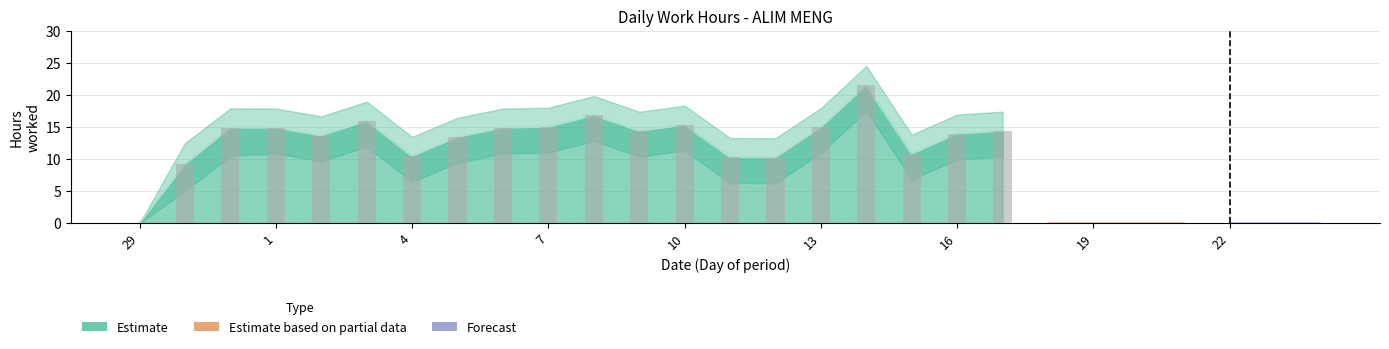

Between 20 and 3, which is larger?

3